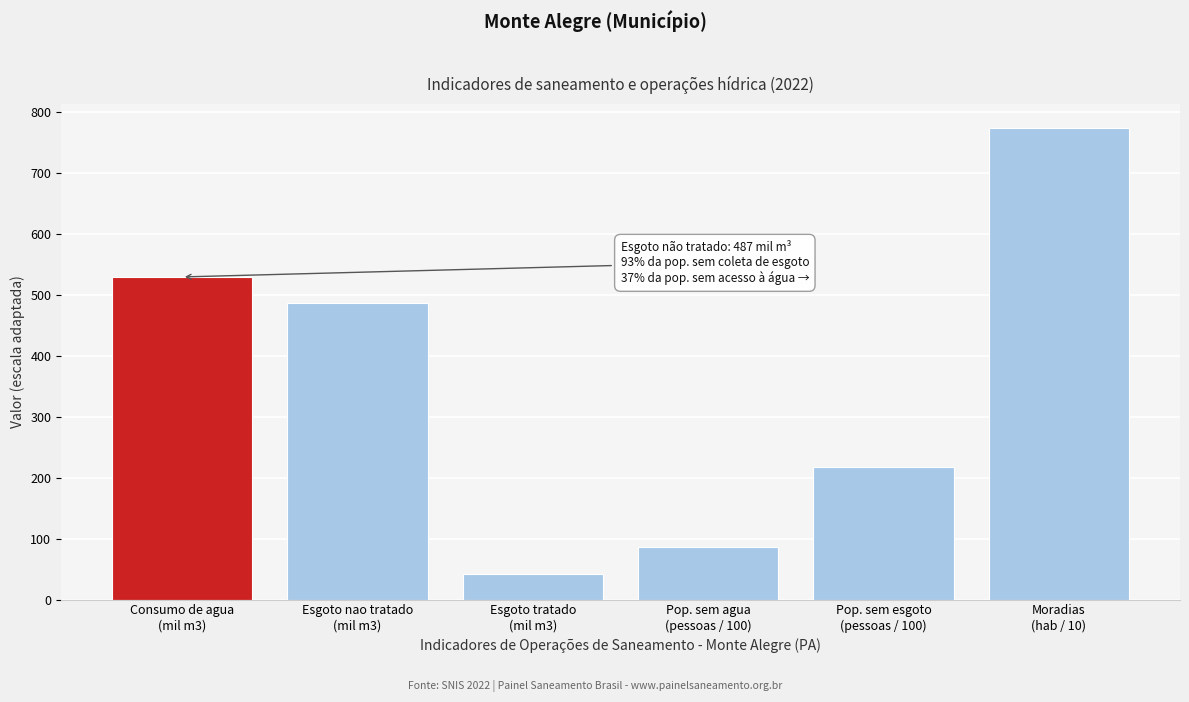

What is the value of the 3rd bar from the left?

41.9